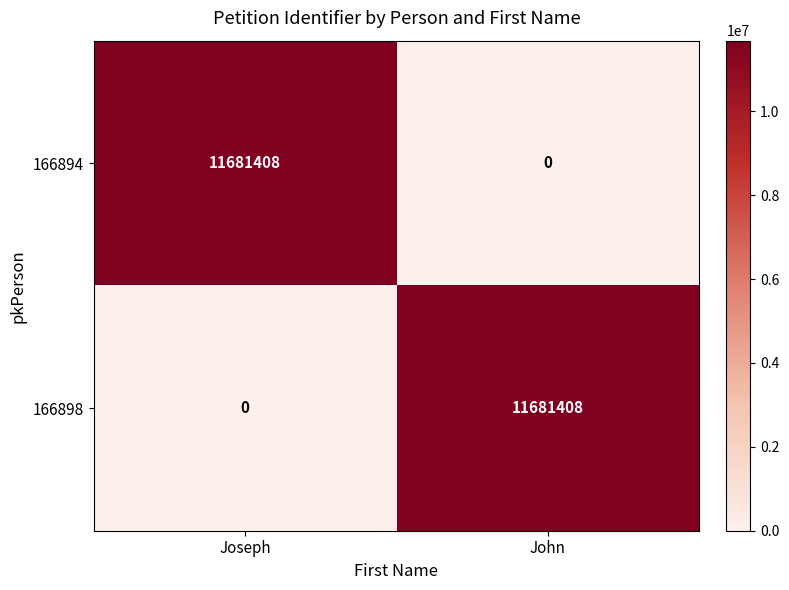

What is the average value of the 166894 series?

5840704